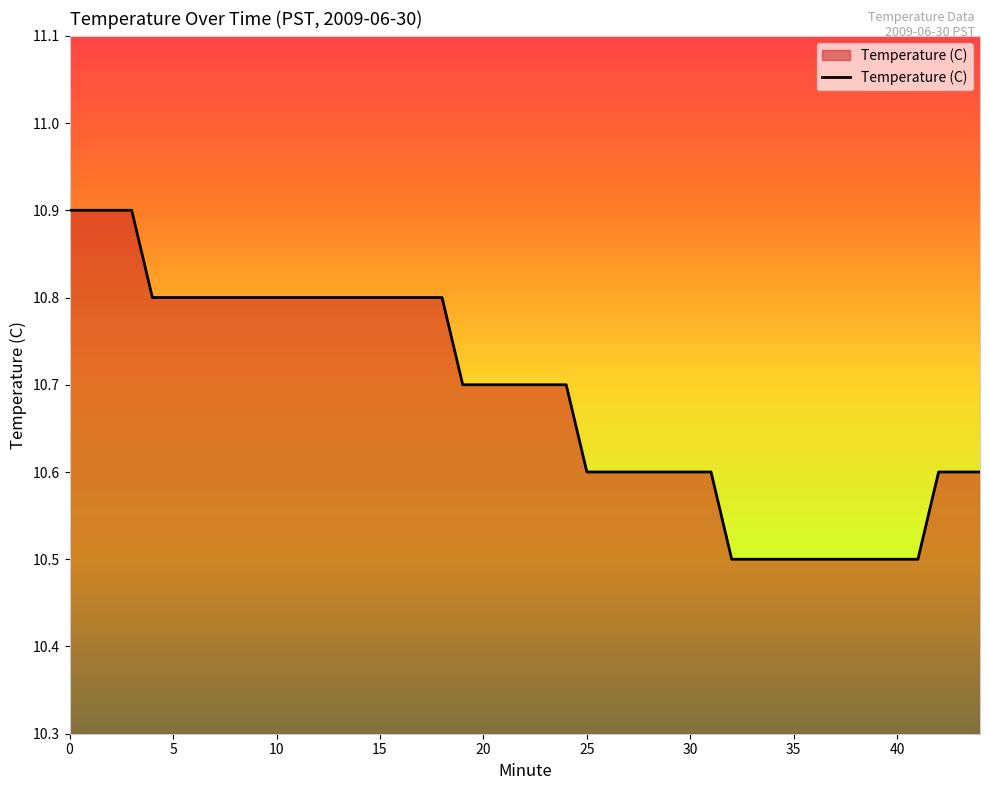

What is the difference between the second highest and minimum values?

0.4